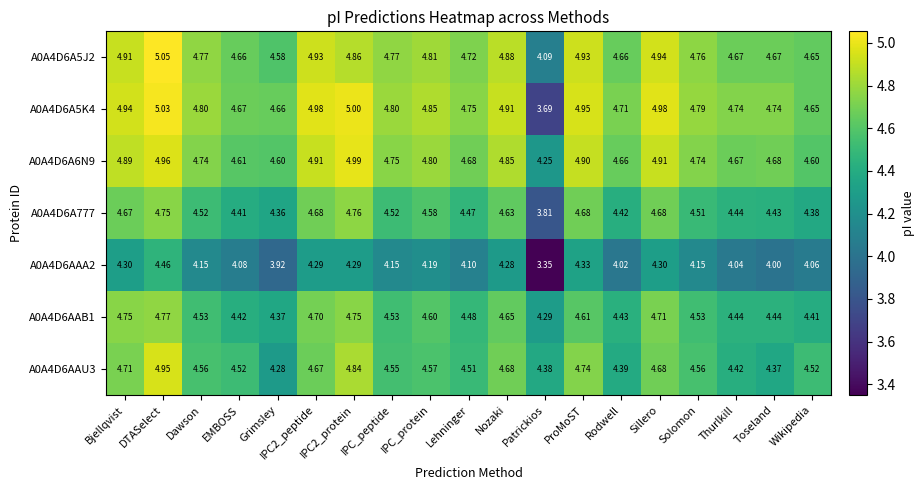

Is the value of A0A4D6AAA2 at IPC2_protein greater than the value of A0A4D6A777 at IPC_protein?

No